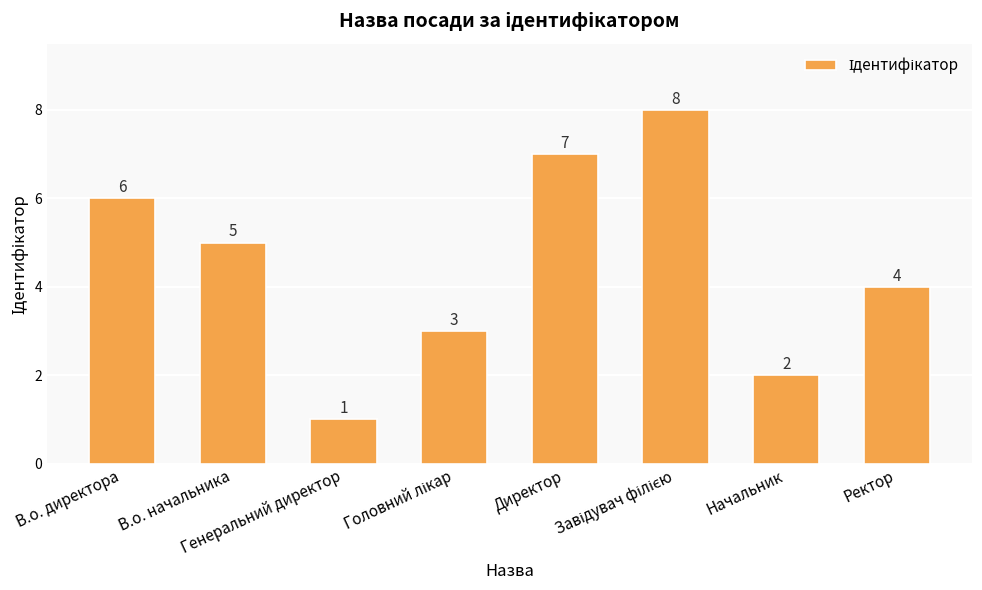

What is the change in value from Начальник to Ректор?

+2